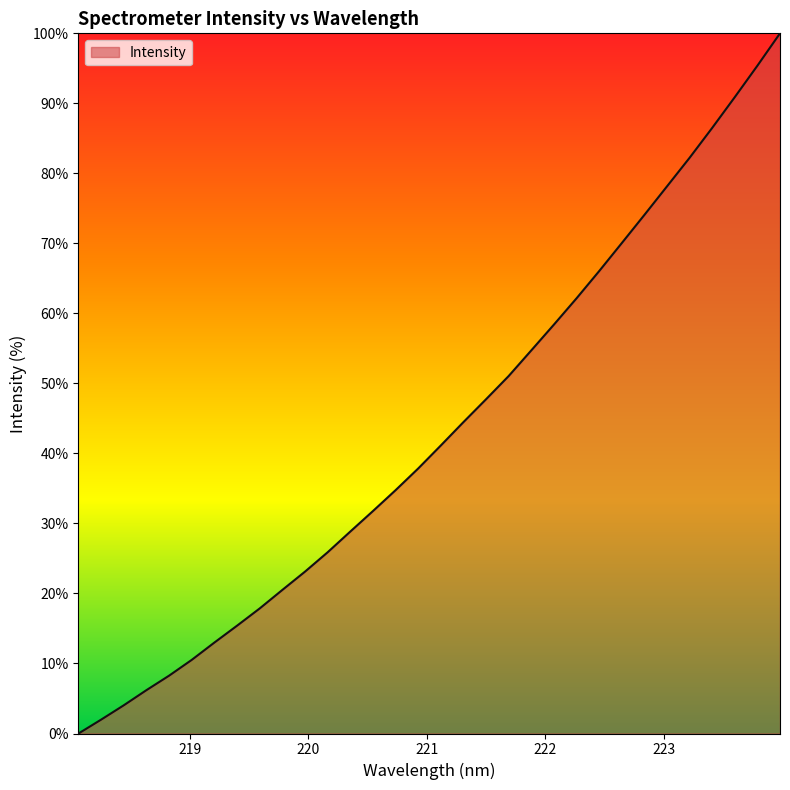

What is the greatest value displayed?

100.0